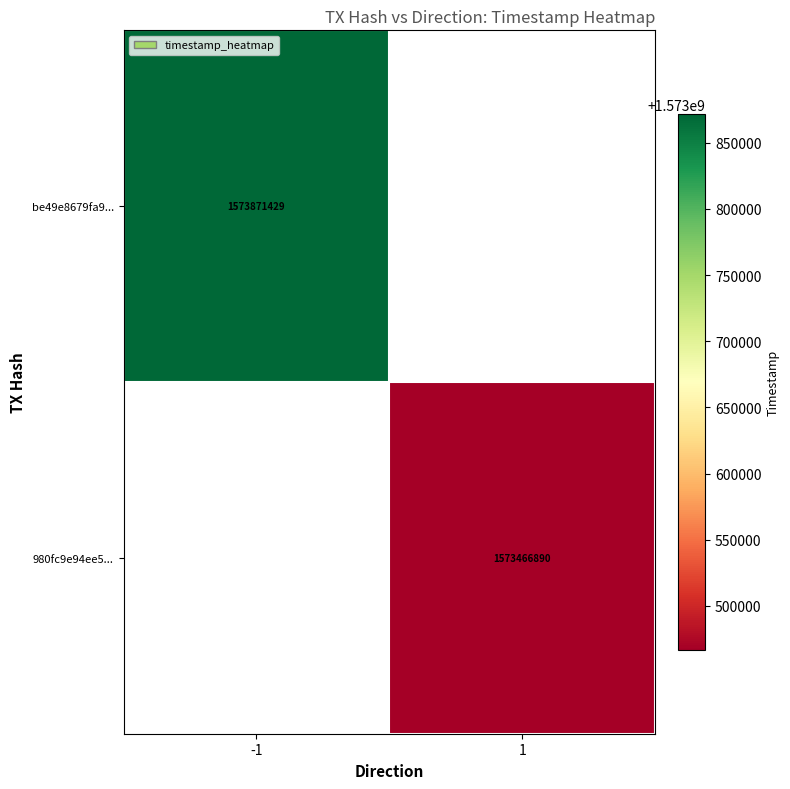

Is it true that 980fc9e94ee5... equals 1573466890 at 1?

True